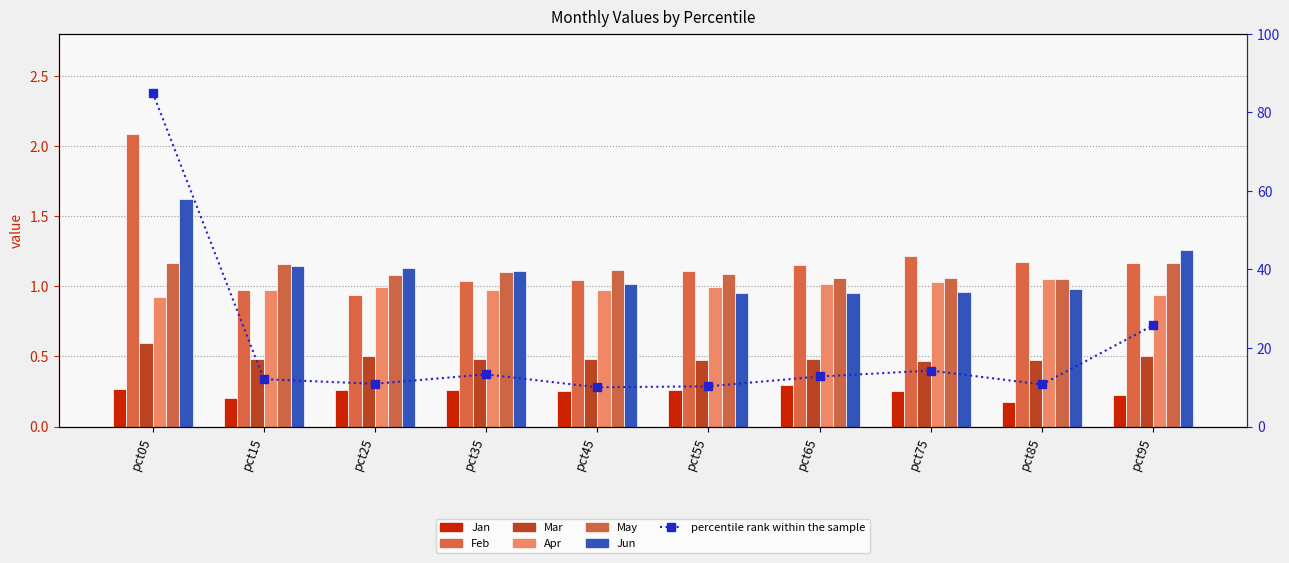

At which category is the sum across all series the highest?

pct05